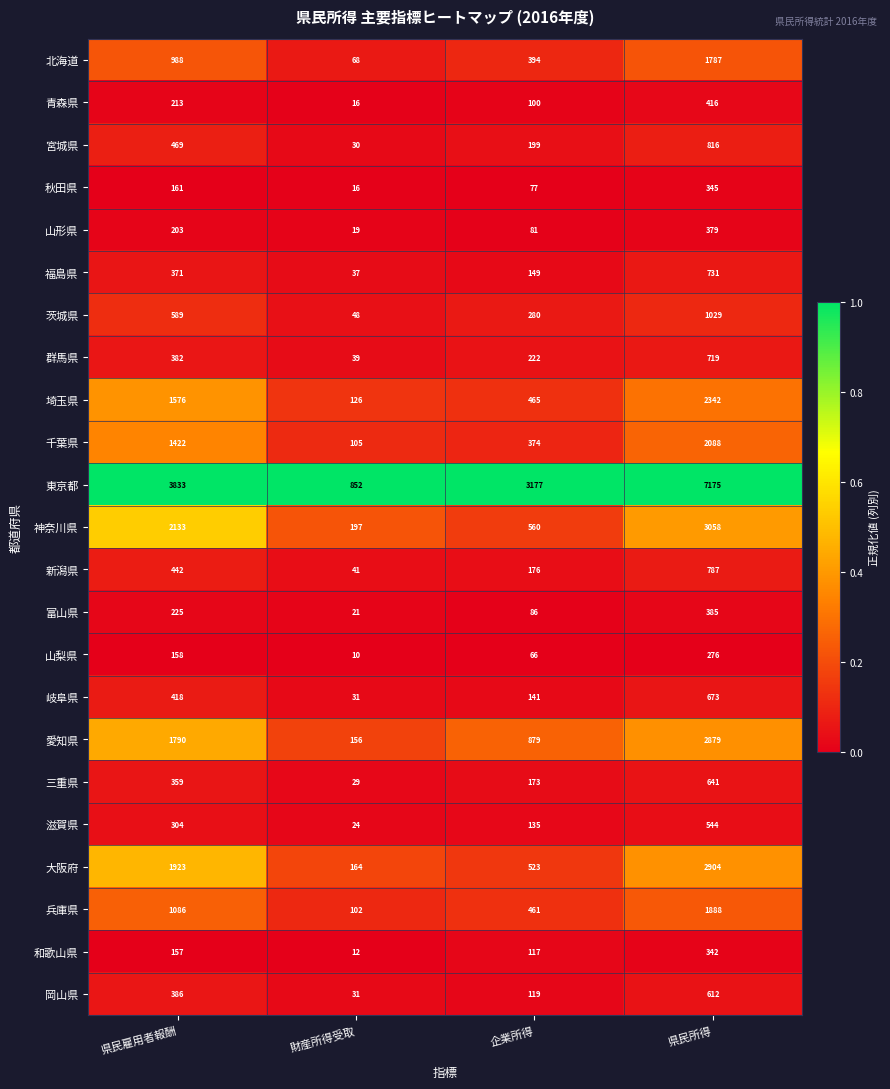

At which category is the sum across all series the highest?

県民所得